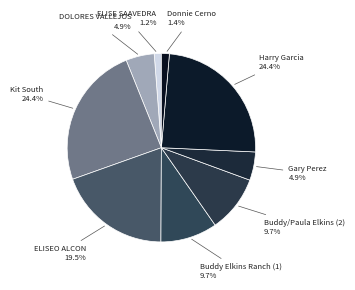

How many segments does this pie chart have?

9